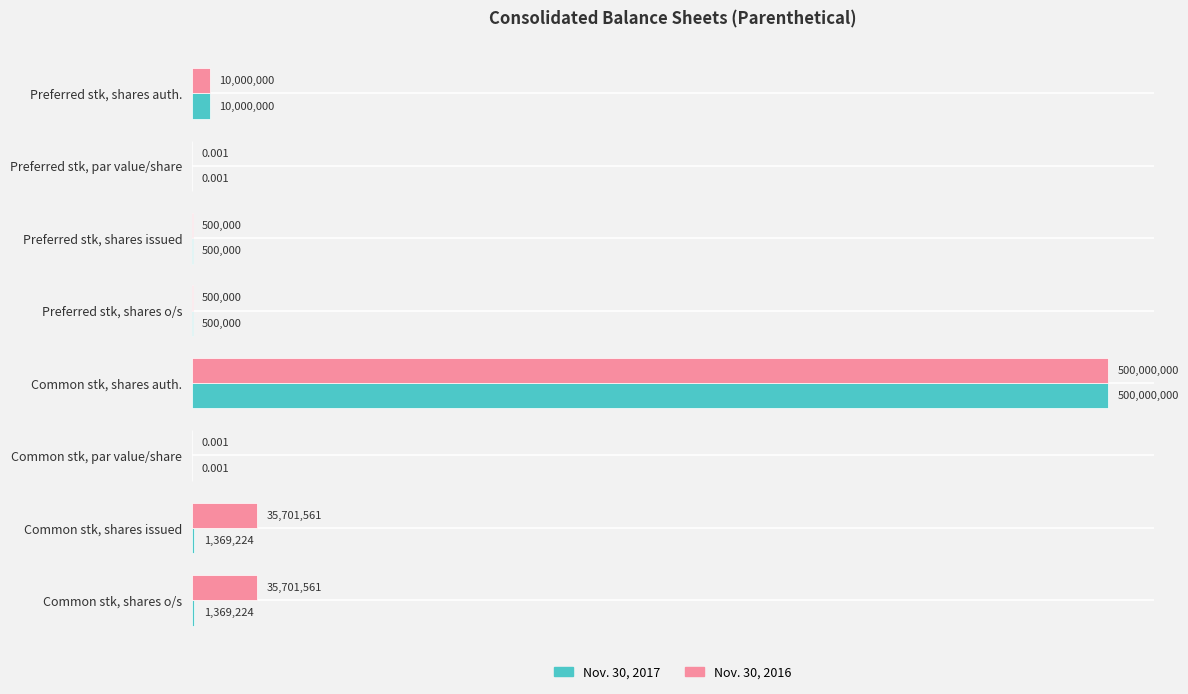

Which series has the largest total across all categories?

Nov. 30, 2016